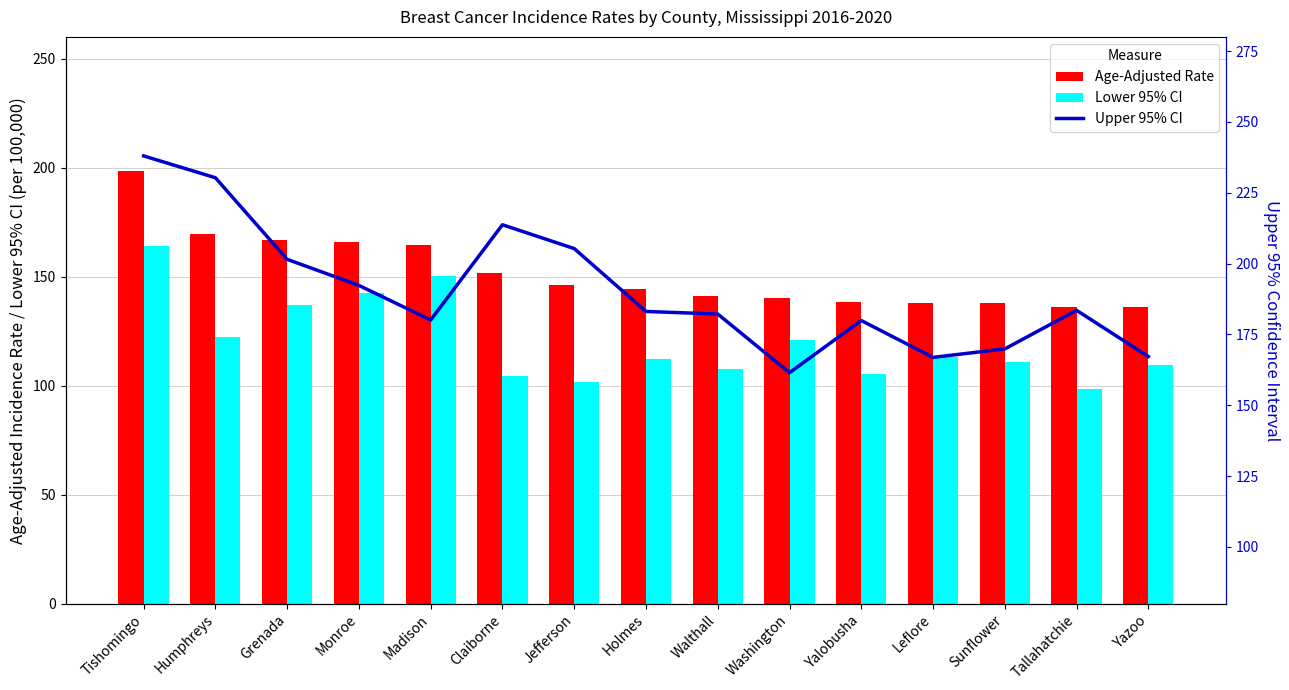

Count the number of categories in the chart.

15